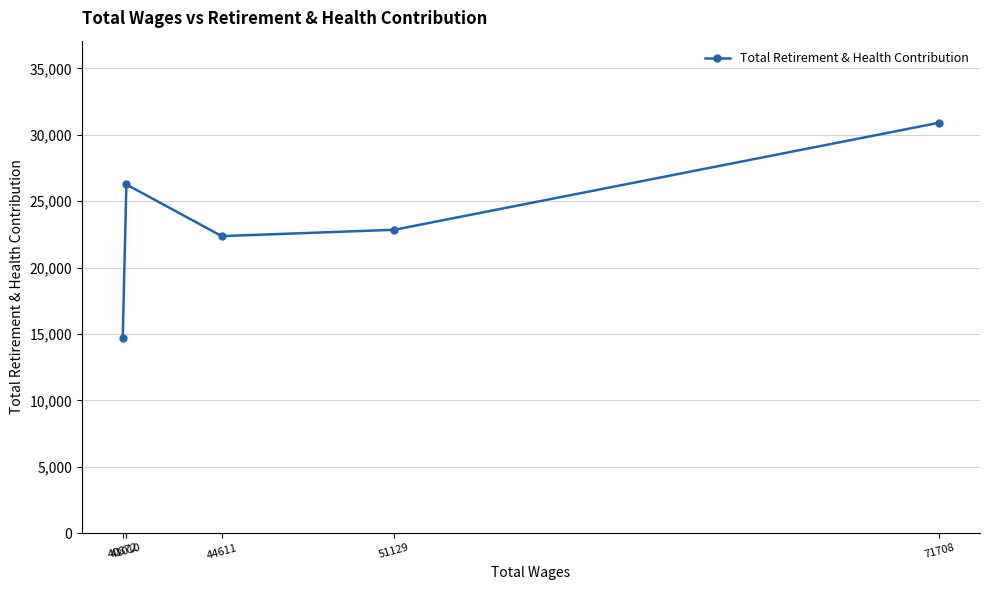

True or false: there are more than 1 points higher than both neighbors.

False